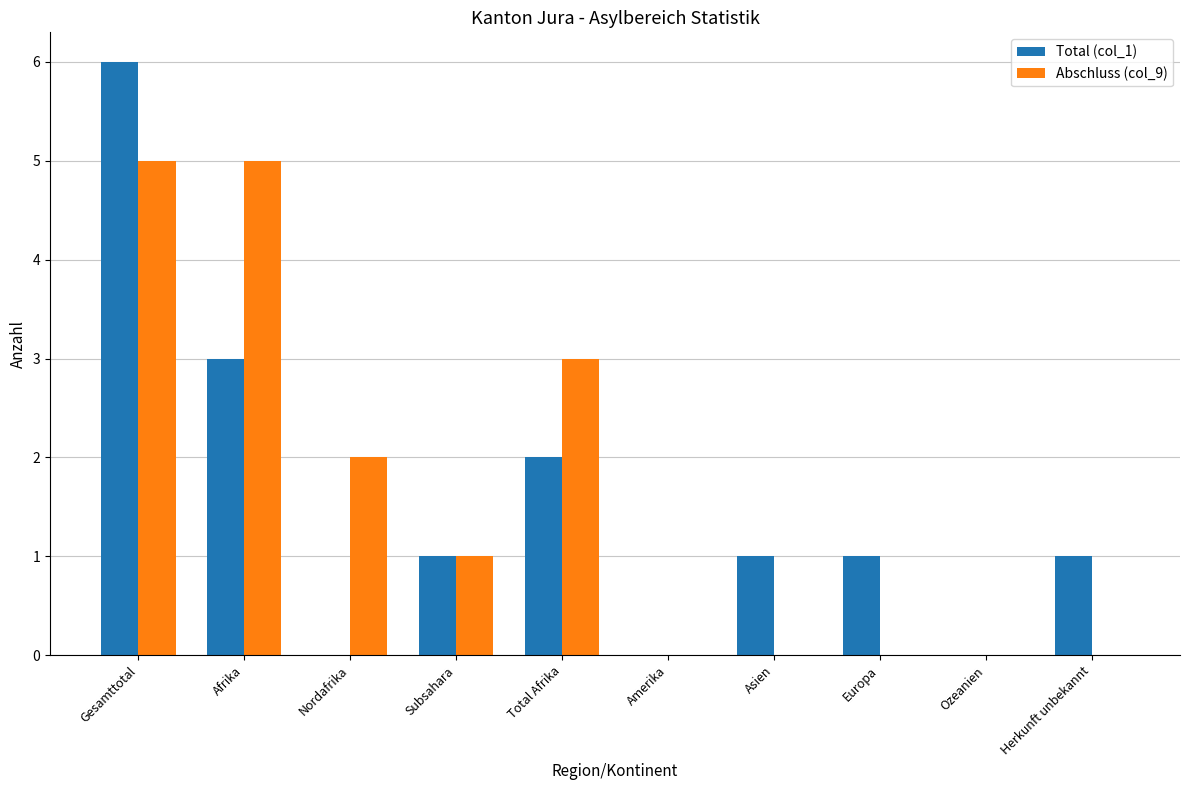

Which series has the widest spread of values?

Total (col_1)